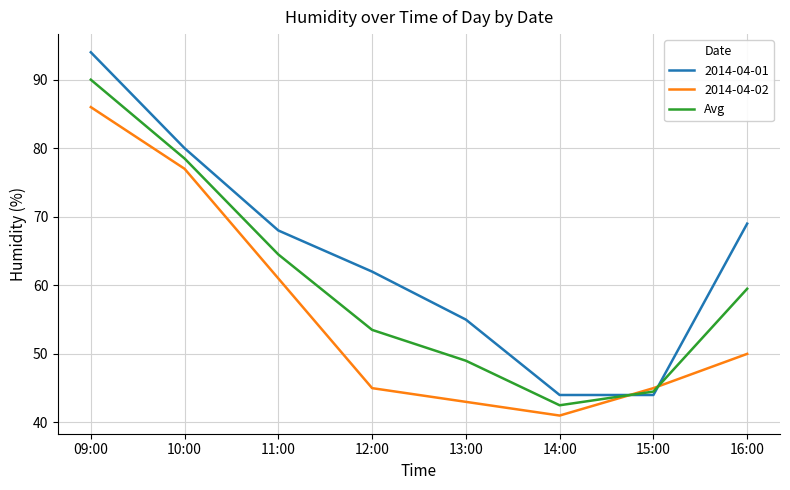

How many categories are shown in the chart?

8